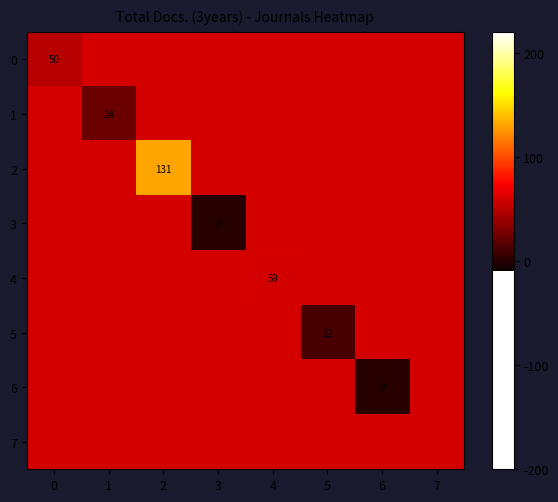

Which series has the widest spread of values?

2